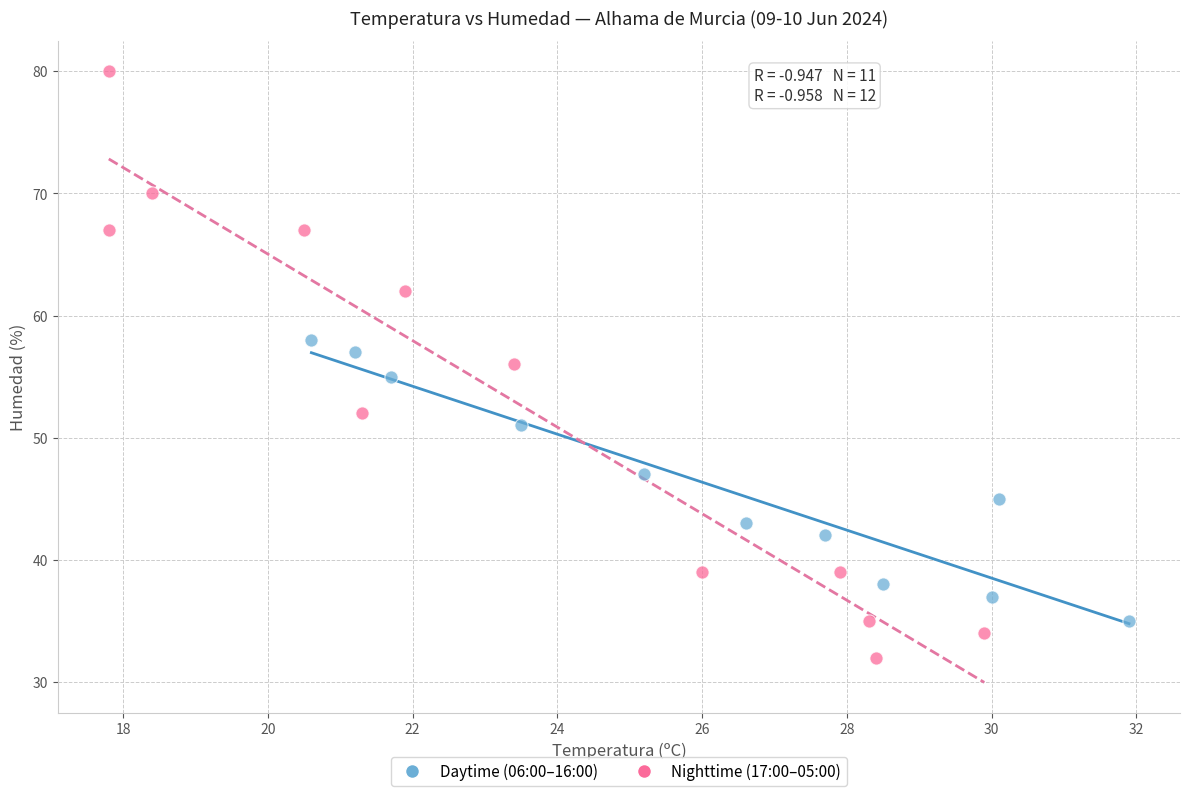

Which series has the largest Y range (max minus min)?

Nighttime (17:00–05:00)